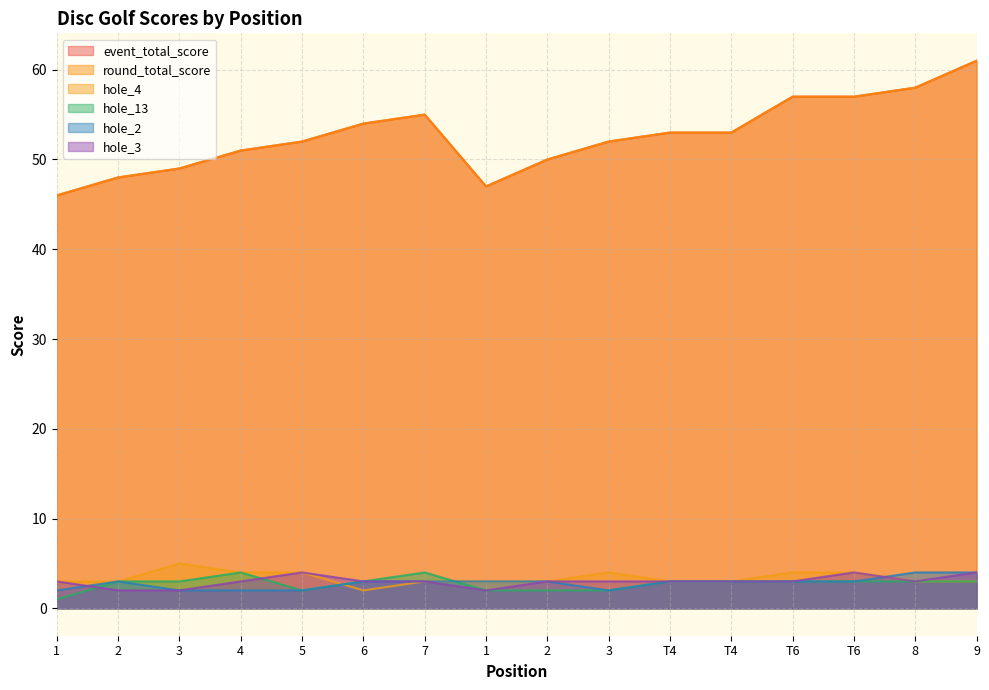

Reading left to right, extract all data points from this chart.

event_total_score: 1=46	2=48	3=49	4=51	5=52	6=54	7=55	1=47	2=50	3=52	T4=53	T4=53	T6=57	T6=57	8=58	9=61
round_total_score: 1=46	2=48	3=49	4=51	5=52	6=54	7=55	1=47	2=50	3=52	T4=53	T4=53	T6=57	T6=57	8=58	9=61
hole_4: 1=3	2=3	3=5	4=4	5=4	6=2	7=3	1=3	2=3	3=4	T4=3	T4=3	T6=4	T6=4	8=3	9=3
hole_13: 1=1	2=3	3=3	4=4	5=2	6=3	7=4	1=2	2=2	3=2	T4=3	T4=3	T6=3	T6=3	8=3	9=3
hole_2: 1=2	2=3	3=2	4=2	5=2	6=3	7=3	1=3	2=3	3=2	T4=3	T4=3	T6=3	T6=3	8=4	9=4
hole_3: 1=3	2=2	3=2	4=3	5=4	6=3	7=3	1=2	2=3	3=3	T4=3	T4=3	T6=3	T6=4	8=3	9=4